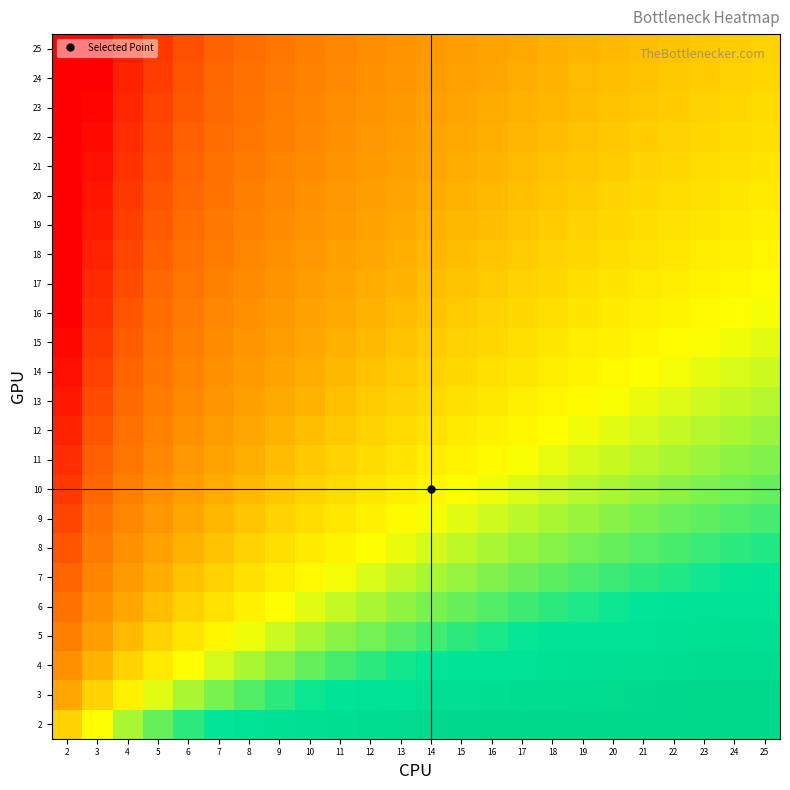

Reading left to right, extract all data points from this chart.

2: 2=0.5	3=0.6	4=0.7	5=0.7	6=0.8	7=0.8	8=0.8	9=0.9	10=0.9	11=0.9	12=0.9	13=1.0	14=1.0	15=1.0	16=1.0	17=1.0	18=1.0	19=1.0	20=1.0	21=1.0	22=1.0	23=1.0	24=1.0	25=1.0
3: 2=0.4	3=0.5	4=0.6	5=0.6	6=0.7	7=0.7	8=0.7	9=0.8	10=0.8	11=0.8	12=0.8	13=0.9	14=0.9	15=0.9	16=0.9	17=0.9	18=0.9	19=0.9	20=1.0	21=1.0	22=1.0	23=1.0	24=1.0	25=1.0
4: 2=0.3	3=0.4	4=0.5	5=0.6	6=0.6	7=0.6	8=0.7	9=0.7	10=0.7	11=0.7	12=0.8	13=0.8	14=0.8	15=0.8	16=0.8	17=0.8	18=0.9	19=0.9	20=0.9	21=0.9	22=0.9	23=0.9	24=0.9	25=0.9
5: 2=0.3	3=0.4	4=0.4	5=0.5	6=0.5	7=0.6	8=0.6	9=0.6	10=0.7	11=0.7	12=0.7	13=0.7	14=0.7	15=0.8	16=0.8	17=0.8	18=0.8	19=0.8	20=0.8	21=0.8	22=0.9	23=0.9	24=0.9	25=0.9
6: 2=0.2	3=0.3	4=0.4	5=0.5	6=0.5	7=0.5	8=0.6	9=0.6	10=0.6	11=0.6	12=0.7	13=0.7	14=0.7	15=0.7	16=0.7	17=0.8	18=0.8	19=0.8	20=0.8	21=0.8	22=0.8	23=0.8	24=0.8	25=0.8
7: 2=0.2	3=0.3	4=0.4	5=0.4	6=0.5	7=0.5	8=0.5	9=0.6	10=0.6	11=0.6	12=0.6	13=0.6	14=0.7	15=0.7	16=0.7	17=0.7	18=0.7	19=0.7	20=0.8	21=0.8	22=0.8	23=0.8	24=0.8	25=0.8
8: 2=0.2	3=0.3	4=0.3	5=0.4	6=0.4	7=0.5	8=0.5	9=0.5	10=0.6	11=0.6	12=0.6	13=0.6	14=0.6	15=0.7	16=0.7	17=0.7	18=0.7	19=0.7	20=0.7	21=0.7	22=0.7	23=0.8	24=0.8	25=0.8
9: 2=0.1	3=0.2	4=0.3	5=0.4	6=0.4	7=0.4	8=0.5	9=0.5	10=0.5	11=0.5	12=0.6	13=0.6	14=0.6	15=0.6	16=0.6	17=0.7	18=0.7	19=0.7	20=0.7	21=0.7	22=0.7	23=0.7	24=0.7	25=0.7
10: 2=0.1	3=0.2	4=0.3	5=0.3	6=0.4	7=0.4	8=0.4	9=0.5	10=0.5	11=0.5	12=0.5	13=0.6	14=0.6	15=0.6	16=0.6	17=0.6	18=0.6	19=0.7	20=0.7	21=0.7	22=0.7	23=0.7	24=0.7	25=0.7
11: 2=0.1	3=0.2	4=0.3	5=0.3	6=0.4	7=0.4	8=0.4	9=0.5	10=0.5	11=0.5	12=0.5	13=0.5	14=0.6	15=0.6	16=0.6	17=0.6	18=0.6	19=0.6	20=0.6	21=0.7	22=0.7	23=0.7	24=0.7	25=0.7
12: 2=0.1	3=0.2	4=0.2	5=0.3	6=0.3	7=0.4	8=0.4	9=0.4	10=0.5	11=0.5	12=0.5	13=0.5	14=0.5	15=0.6	16=0.6	17=0.6	18=0.6	19=0.6	20=0.6	21=0.6	22=0.6	23=0.7	24=0.7	25=0.7
13: 2=0.0	3=0.1	4=0.2	5=0.3	6=0.3	7=0.4	8=0.4	9=0.4	10=0.4	11=0.5	12=0.5	13=0.5	14=0.5	15=0.5	16=0.5	17=0.6	18=0.6	19=0.6	20=0.6	21=0.6	22=0.6	23=0.6	24=0.6	25=0.7
14: 2=0.0	3=0.1	4=0.2	5=0.3	6=0.3	7=0.3	8=0.4	9=0.4	10=0.4	11=0.4	12=0.5	13=0.5	14=0.5	15=0.5	16=0.5	17=0.5	18=0.6	19=0.6	20=0.6	21=0.6	22=0.6	23=0.6	24=0.6	25=0.6
15: 2=0.0	3=0.1	4=0.2	5=0.2	6=0.3	7=0.3	8=0.3	9=0.4	10=0.4	11=0.4	12=0.4	13=0.5	14=0.5	15=0.5	16=0.5	17=0.5	18=0.5	19=0.6	20=0.6	21=0.6	22=0.6	23=0.6	24=0.6	25=0.6
16: 2=0.0	3=0.1	4=0.2	5=0.2	6=0.3	7=0.3	8=0.3	9=0.4	10=0.4	11=0.4	12=0.4	13=0.5	14=0.5	15=0.5	16=0.5	17=0.5	18=0.5	19=0.5	20=0.6	21=0.6	22=0.6	23=0.6	24=0.6	25=0.6
17: 2=0.0	3=0.1	4=0.2	5=0.2	6=0.2	7=0.3	8=0.3	9=0.3	10=0.4	11=0.4	12=0.4	13=0.4	14=0.5	15=0.5	16=0.5	17=0.5	18=0.5	19=0.5	20=0.5	21=0.6	22=0.6	23=0.6	24=0.6	25=0.6
18: 2=0.0	3=0.1	4=0.1	5=0.2	6=0.2	7=0.3	8=0.3	9=0.3	10=0.4	11=0.4	12=0.4	13=0.4	14=0.4	15=0.5	16=0.5	17=0.5	18=0.5	19=0.5	20=0.5	21=0.5	22=0.5	23=0.6	24=0.6	25=0.6
19: 2=0.0	3=0.1	4=0.1	5=0.2	6=0.2	7=0.3	8=0.3	9=0.3	10=0.3	11=0.4	12=0.4	13=0.4	14=0.4	15=0.4	16=0.5	17=0.5	18=0.5	19=0.5	20=0.5	21=0.5	22=0.5	23=0.5	24=0.6	25=0.6
20: 2=0.0	3=0.0	4=0.1	5=0.2	6=0.2	7=0.2	8=0.3	9=0.3	10=0.3	11=0.4	12=0.4	13=0.4	14=0.4	15=0.4	16=0.4	17=0.5	18=0.5	19=0.5	20=0.5	21=0.5	22=0.5	23=0.5	24=0.5	25=0.6
21: 2=0.0	3=0.0	4=0.1	5=0.2	6=0.2	7=0.2	8=0.3	9=0.3	10=0.3	11=0.3	12=0.4	13=0.4	14=0.4	15=0.4	16=0.4	17=0.4	18=0.5	19=0.5	20=0.5	21=0.5	22=0.5	23=0.5	24=0.5	25=0.5
22: 2=0.0	3=0.0	4=0.1	5=0.1	6=0.2	7=0.2	8=0.3	9=0.3	10=0.3	11=0.3	12=0.4	13=0.4	14=0.4	15=0.4	16=0.4	17=0.4	18=0.5	19=0.5	20=0.5	21=0.5	22=0.5	23=0.5	24=0.5	25=0.5
23: 2=0.0	3=0.0	4=0.1	5=0.1	6=0.2	7=0.2	8=0.2	9=0.3	10=0.3	11=0.3	12=0.3	13=0.4	14=0.4	15=0.4	16=0.4	17=0.4	18=0.4	19=0.5	20=0.5	21=0.5	22=0.5	23=0.5	24=0.5	25=0.5
24: 2=0.0	3=0.0	4=0.1	5=0.1	6=0.2	7=0.2	8=0.2	9=0.3	10=0.3	11=0.3	12=0.3	13=0.4	14=0.4	15=0.4	16=0.4	17=0.4	18=0.4	19=0.4	20=0.5	21=0.5	22=0.5	23=0.5	24=0.5	25=0.5
25: 2=0.0	3=0.0	4=0.1	5=0.1	6=0.2	7=0.2	8=0.2	9=0.3	10=0.3	11=0.3	12=0.3	13=0.3	14=0.4	15=0.4	16=0.4	17=0.4	18=0.4	19=0.4	20=0.4	21=0.5	22=0.5	23=0.5	24=0.5	25=0.5